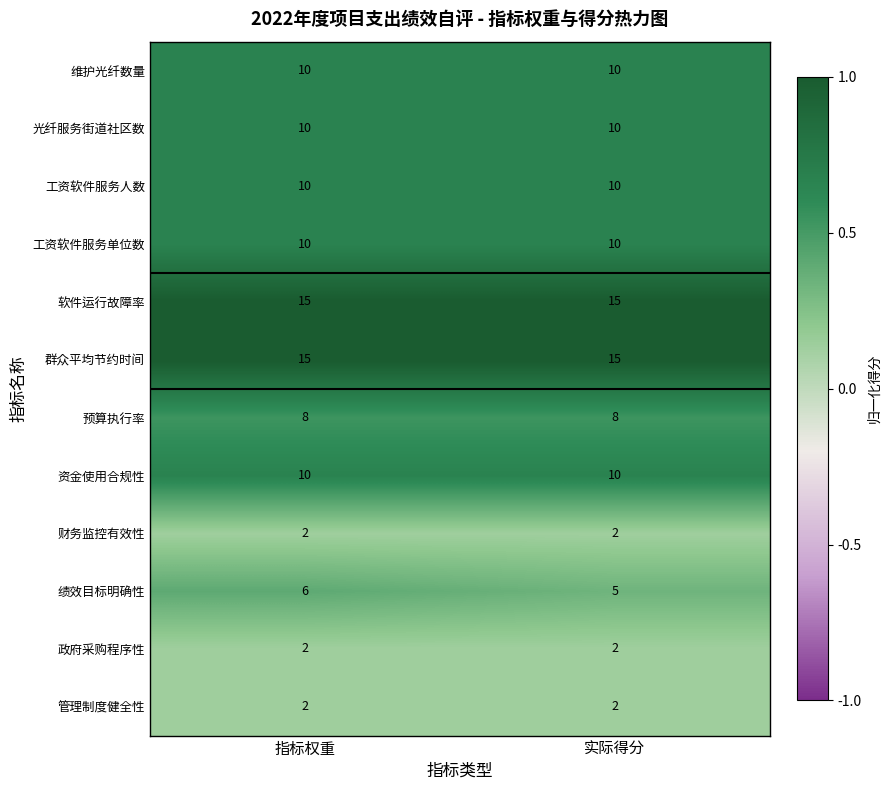

The value of 群众平均节约时间 at 指标权重 is 15. True or false?

True